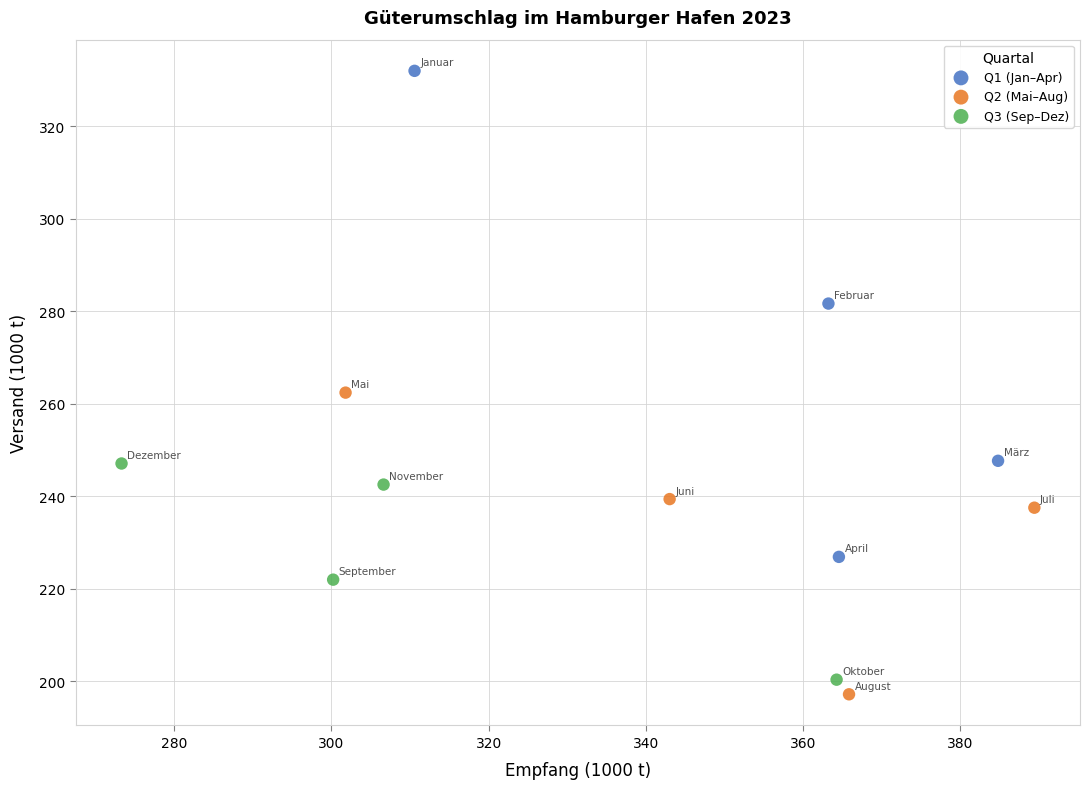

Which series reaches the maximum Y coordinate?

Q1 (Jan–Apr)